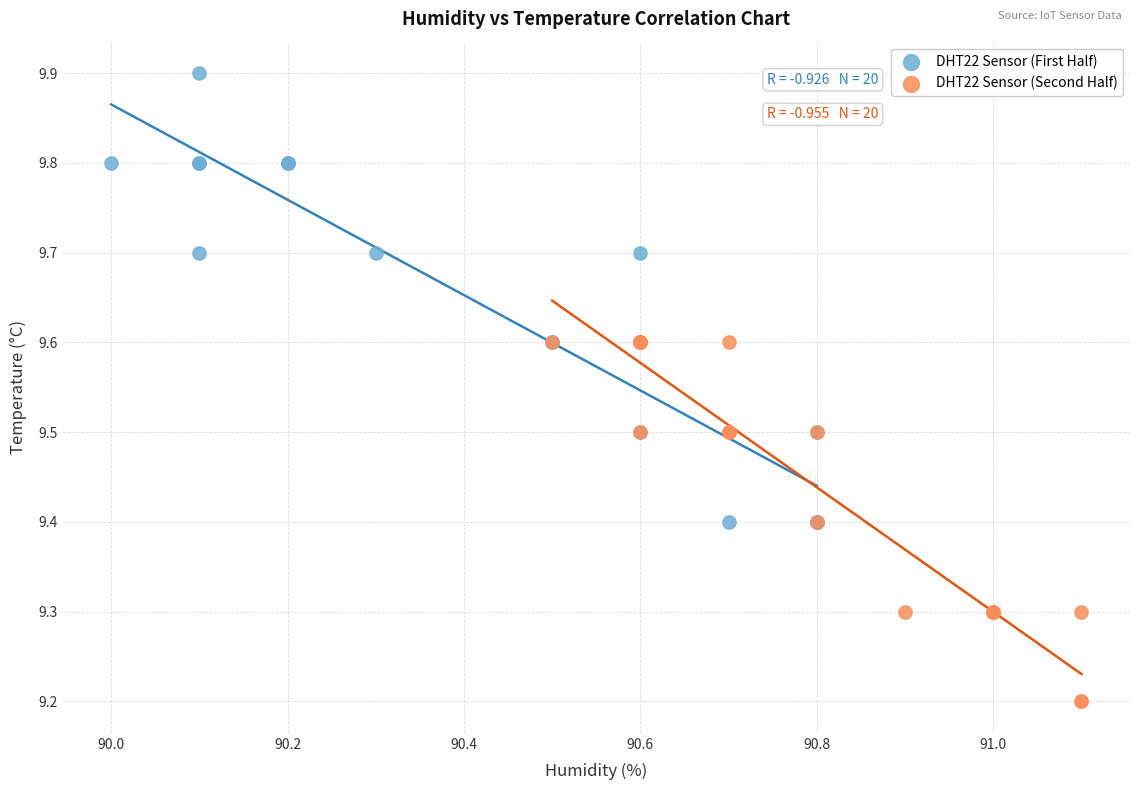

Which series reaches the maximum Y coordinate?

DHT22 Sensor (First Half)